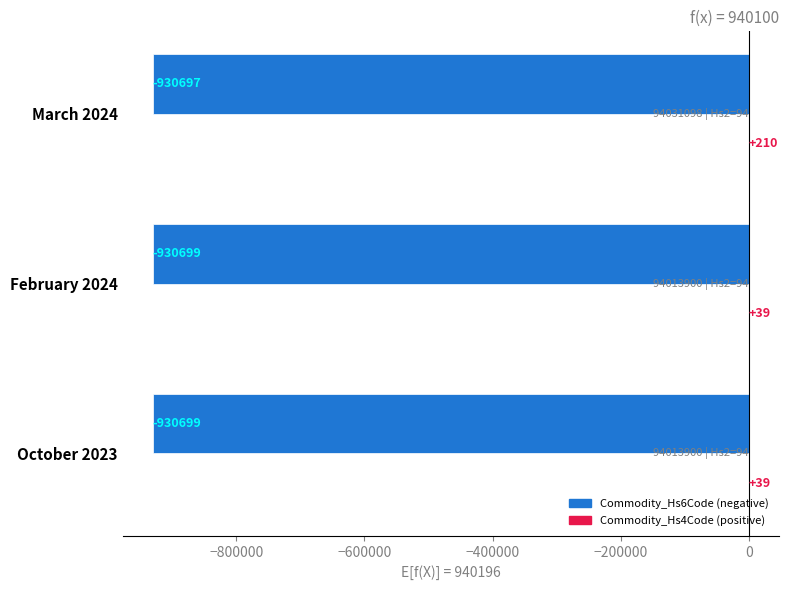

At which category is the sum across all series the highest?

March 2024